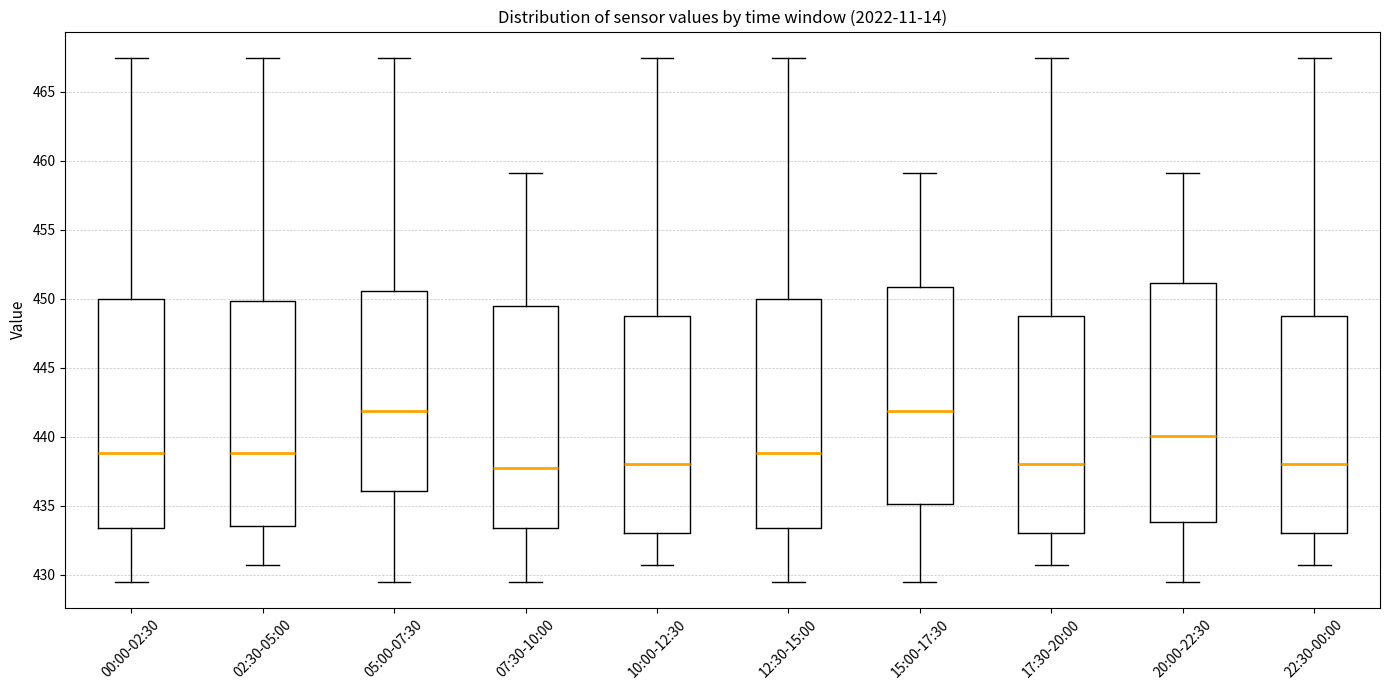

Comparing the boxes themselves (not the whiskers), which one is the tallest?

20:00-22:30